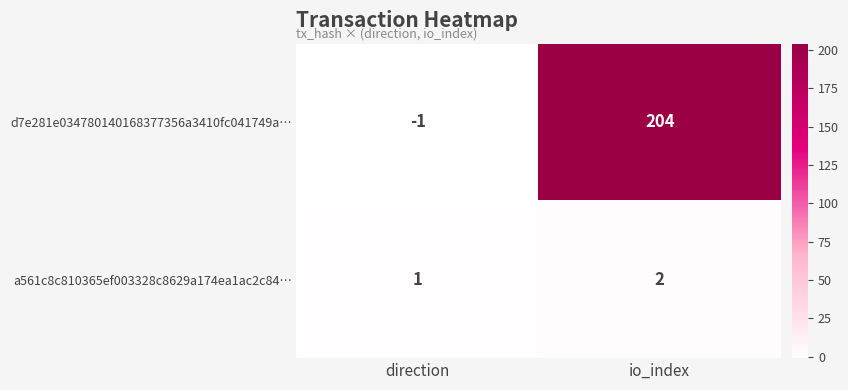

What is the sum of the a561c8c810365ef003328c8629a174ea1ac2c84… values at direction and io_index?

3